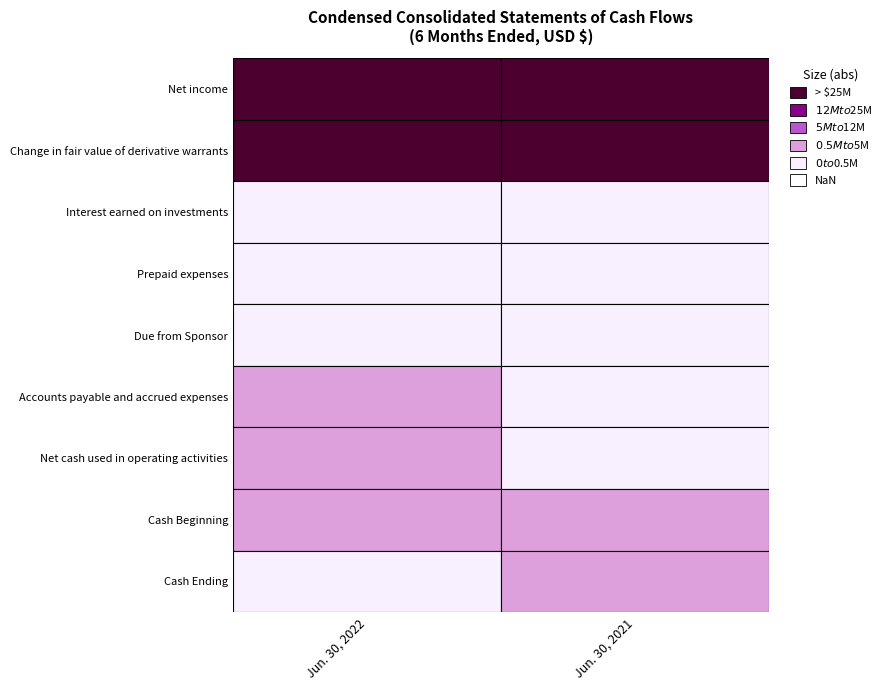

What is the average value of the Change in fair value of derivative warrants series?

-20358750